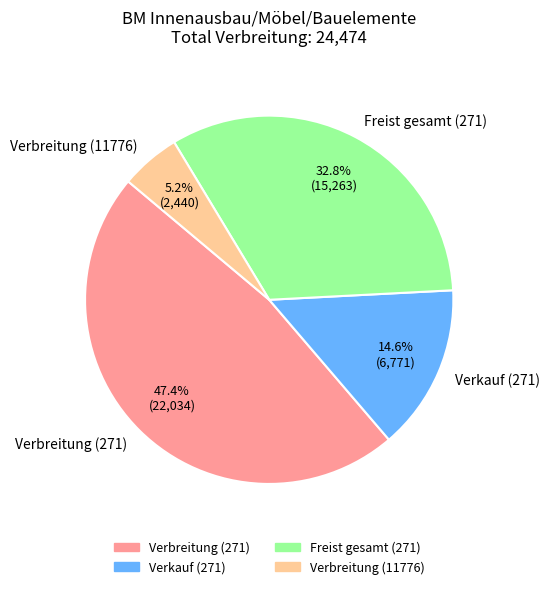

Is there any slice that represents more than half of the pie?

No